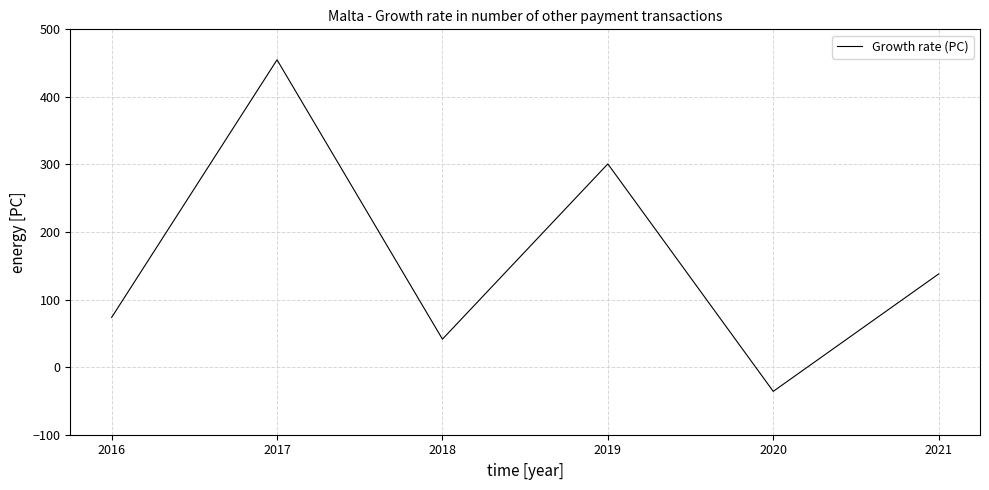

Reading left to right, what are all the values shown in this chart?

2016=73.6	2017=454.9	2018=41.4	2019=300.8	2020=-35.8	2021=138.0